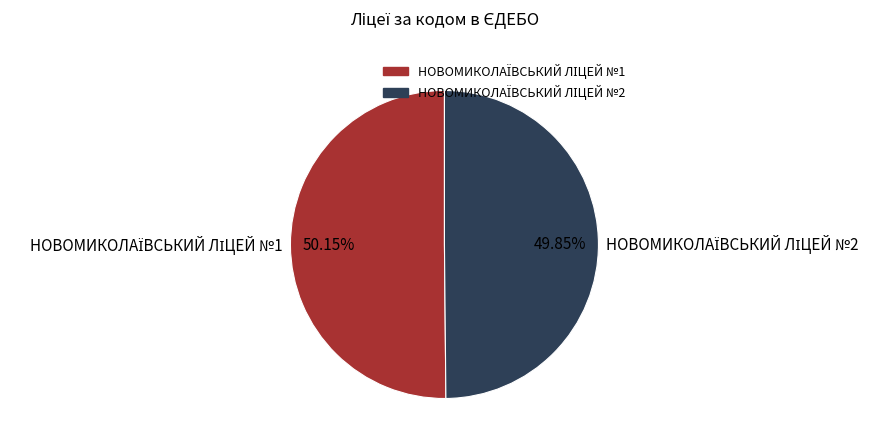

Does any single category account for the majority?

Yes